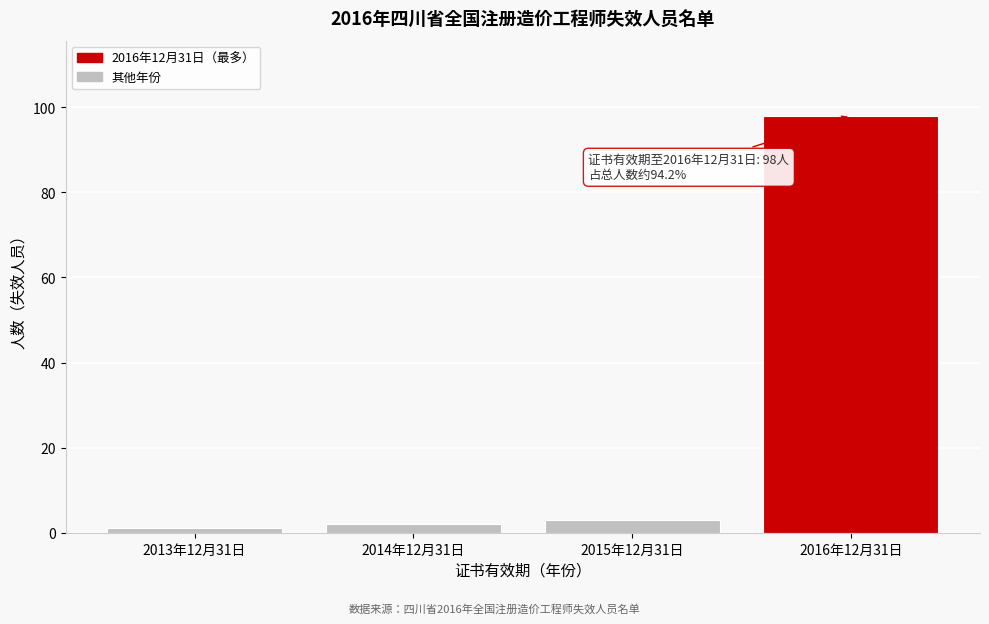

Reading left to right, extract all data points from this chart.

2013年12月31日=1	2014年12月31日=2	2015年12月31日=3	2016年12月31日=98